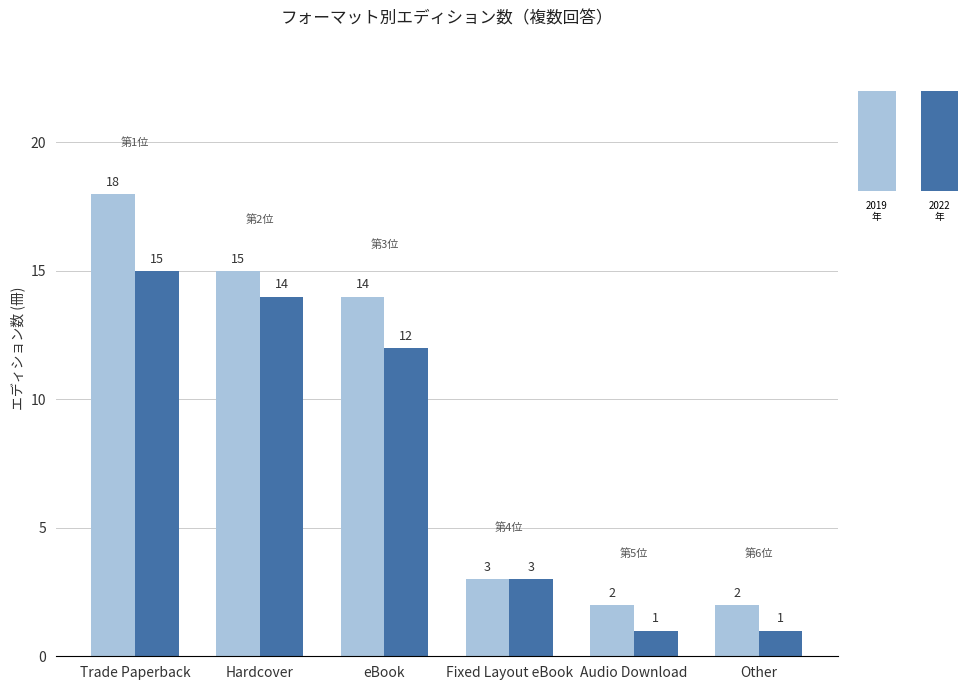

What are all the series names shown in the legend?

2019, 2022